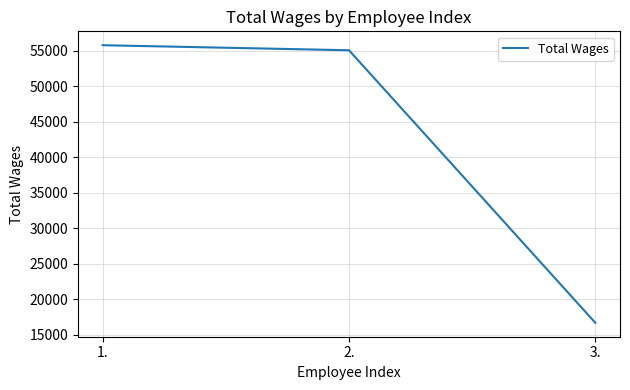

Read the value at 1., to the nearest 50.

55750